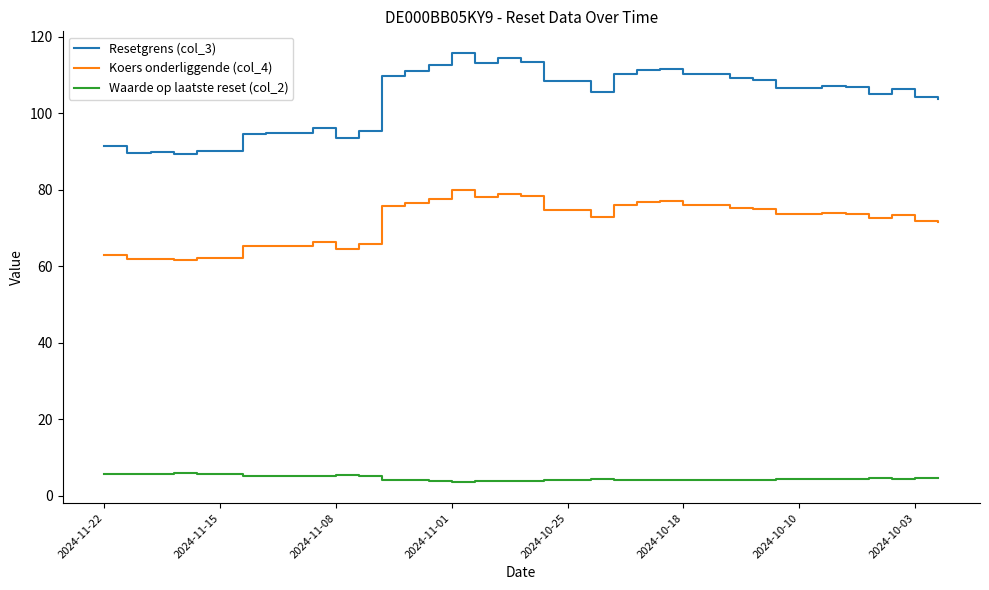

Which series has the largest range (max minus min)?

Resetgrens (col_3)